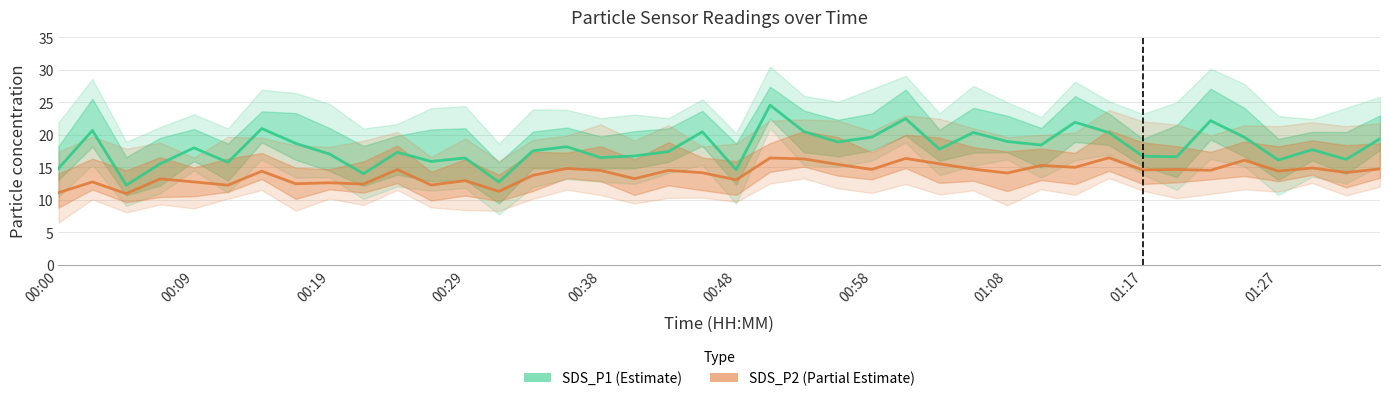

Is it true that SDS_P1 (Estimate) equals 16.5 at 00:38?

True